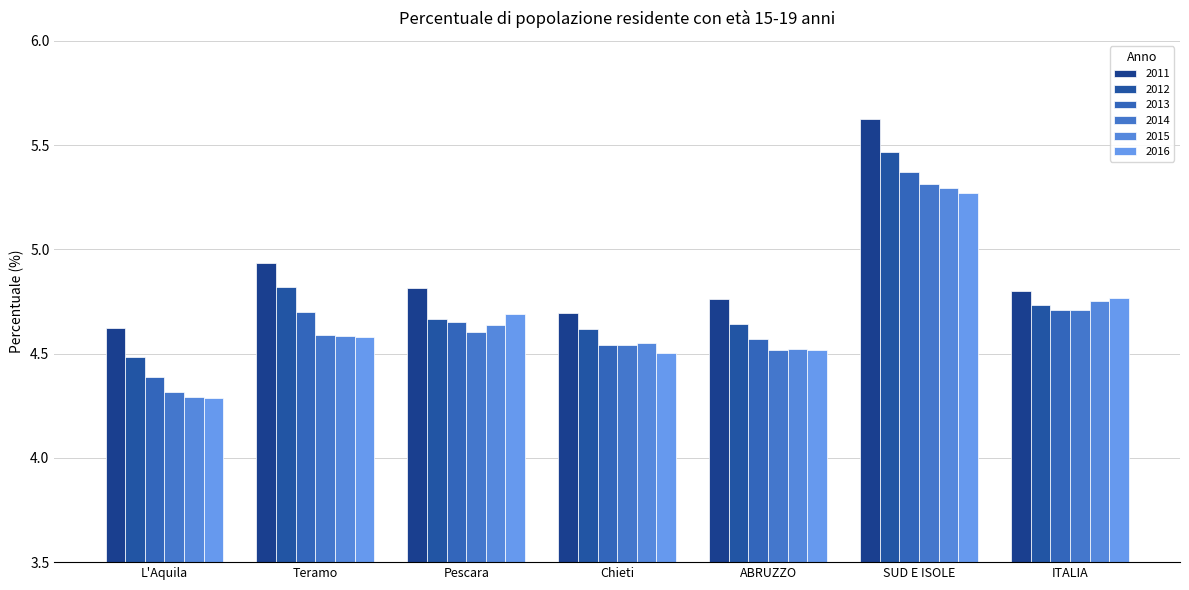

The value of 2016 at Teramo is 7.3. True or false?

False